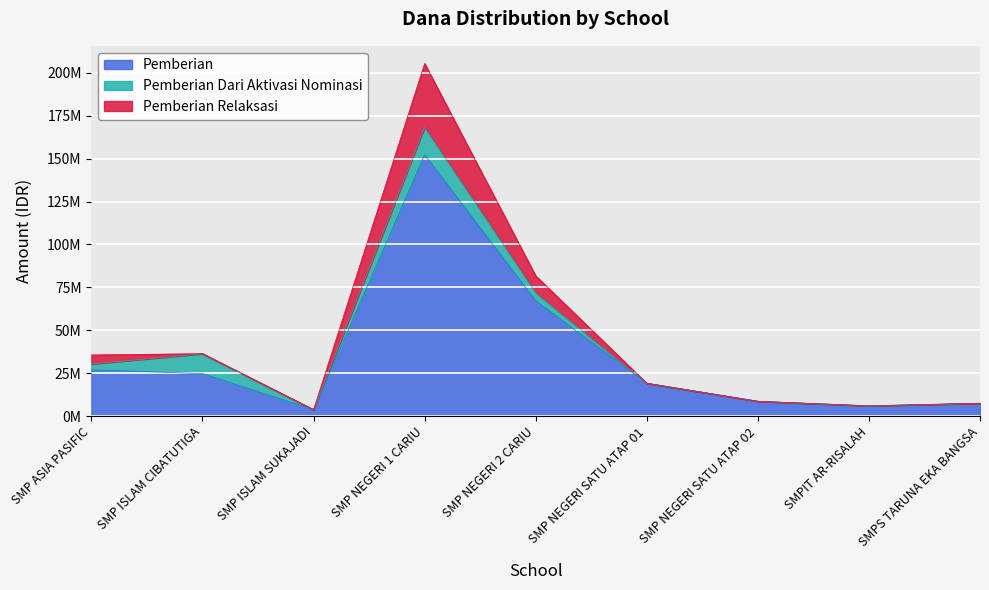

The value of Pemberian at SMP ISLAM CIBATUTIGA is 24750000. True or false?

True